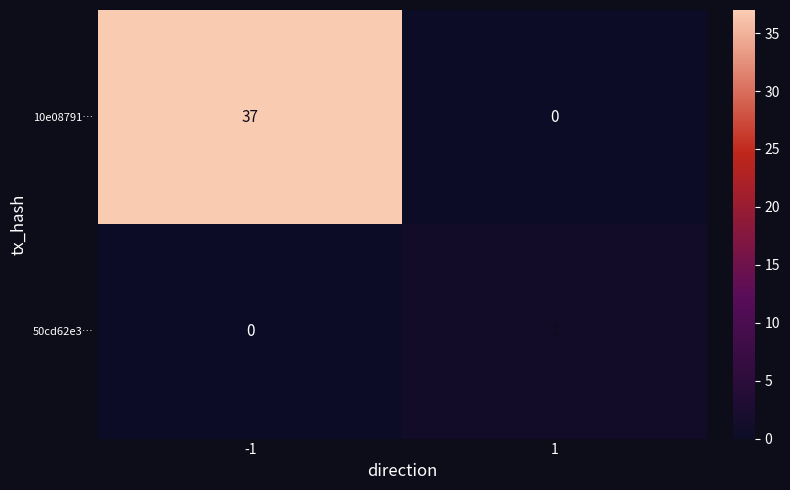

Rank the series by their maximum value, from lowest to highest.

50cd62e3…, 10e08791…